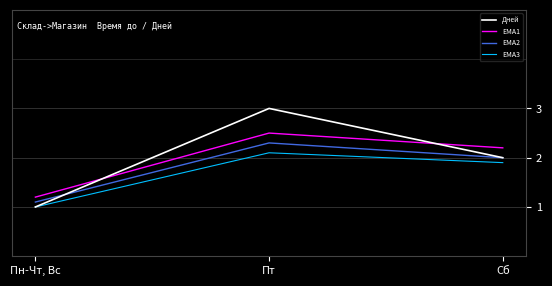

Which series has the largest range (max minus min)?

Дней